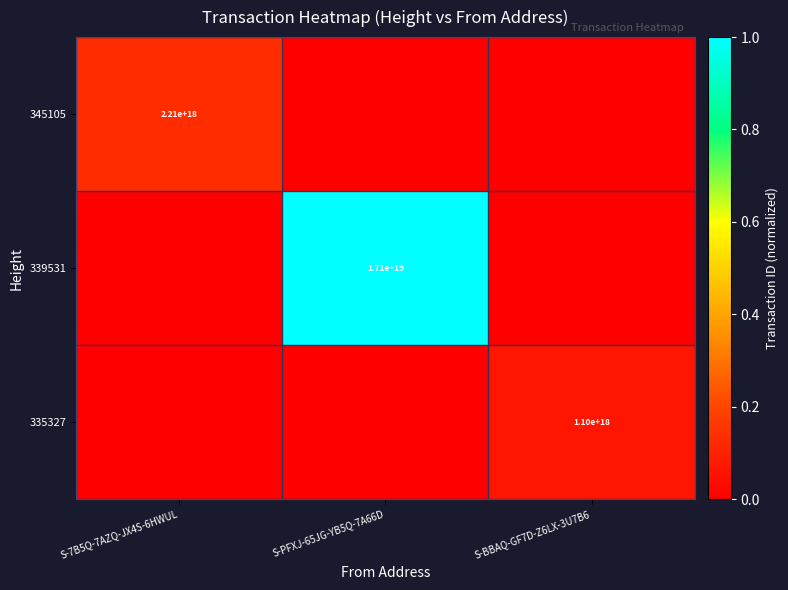

The value of 339531 at S-PFXJ-65JG-YB5Q-7A66D is 17100000000000000000. True or false?

True